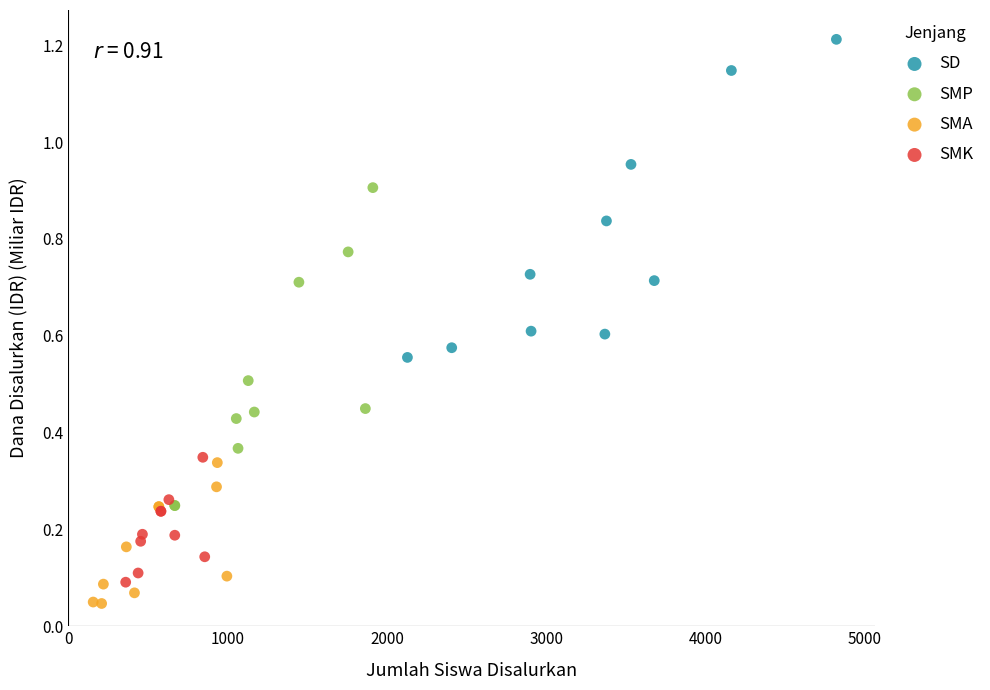

Which series contains the highest Y value?

SD